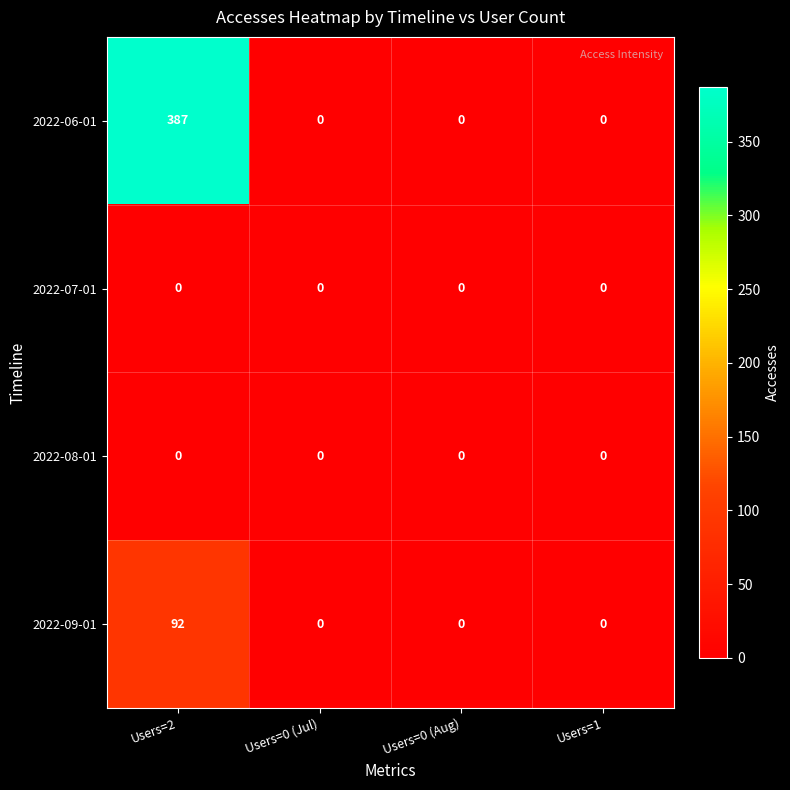

Reading right to left, transcribe all the data shown in this chart.

2022-06-01: 0	0	0	387
2022-07-01: 0	0	0	0
2022-08-01: 0	0	0	0
2022-09-01: 0	0	0	92